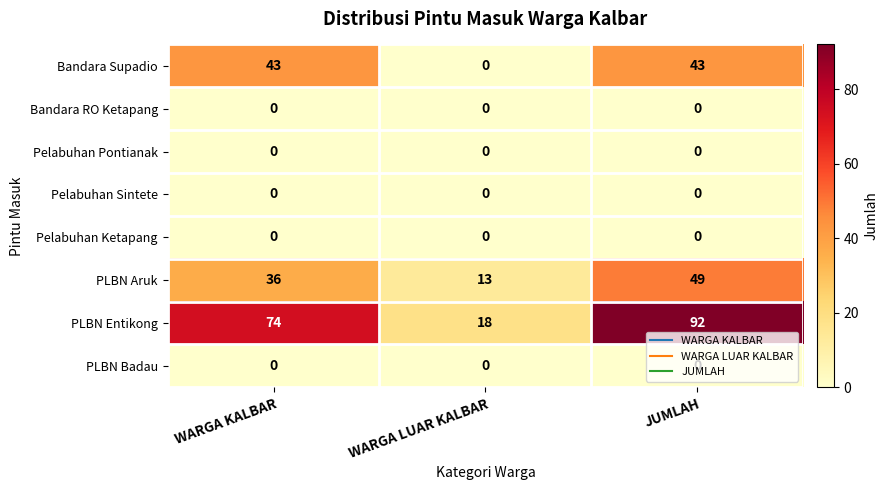

What is the difference between the highest and lowest values at WARGA LUAR KALBAR?

18